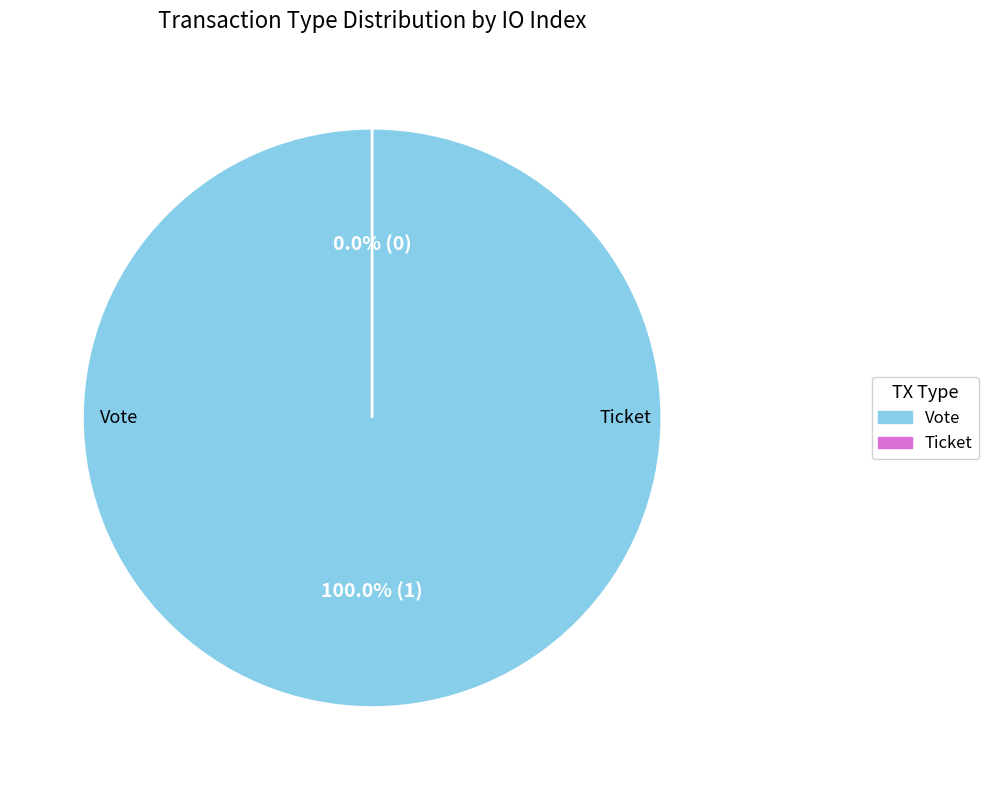

Between Ticket and Vote, which is larger?

Vote